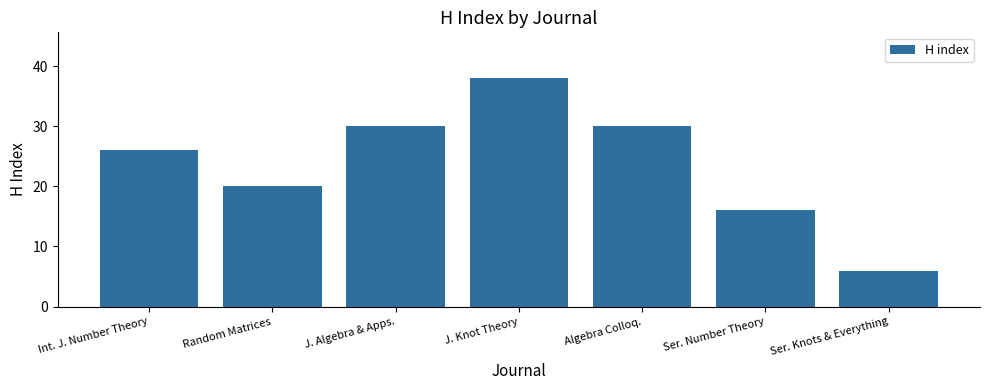

What position from the left is Int. J. Number Theory?

1